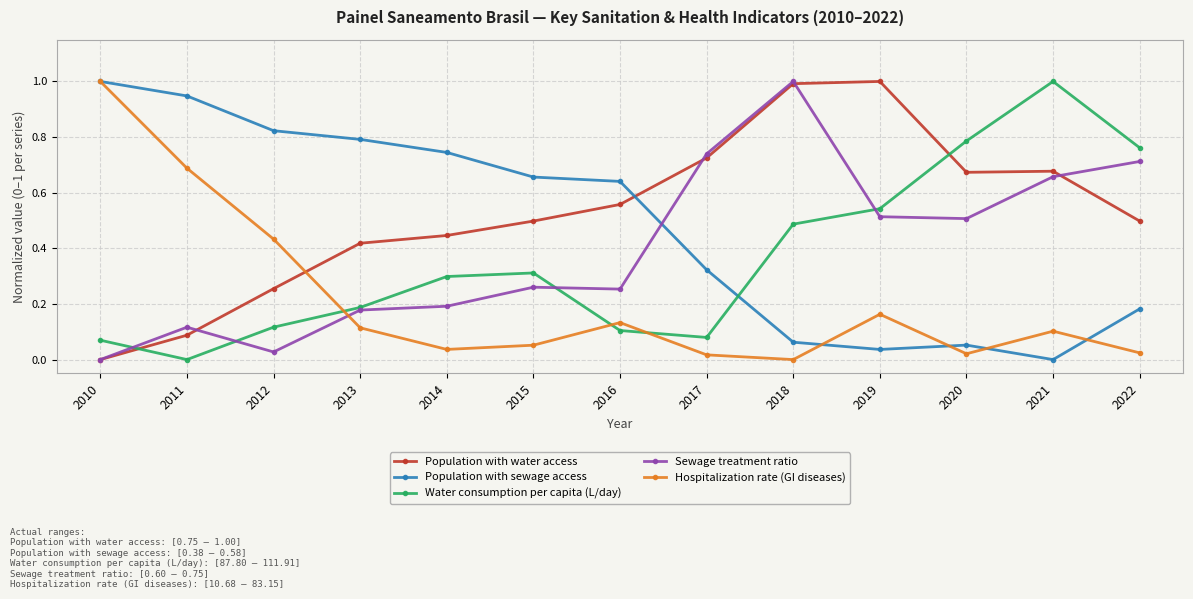

At how many categories does at least one series exceed 0?

13